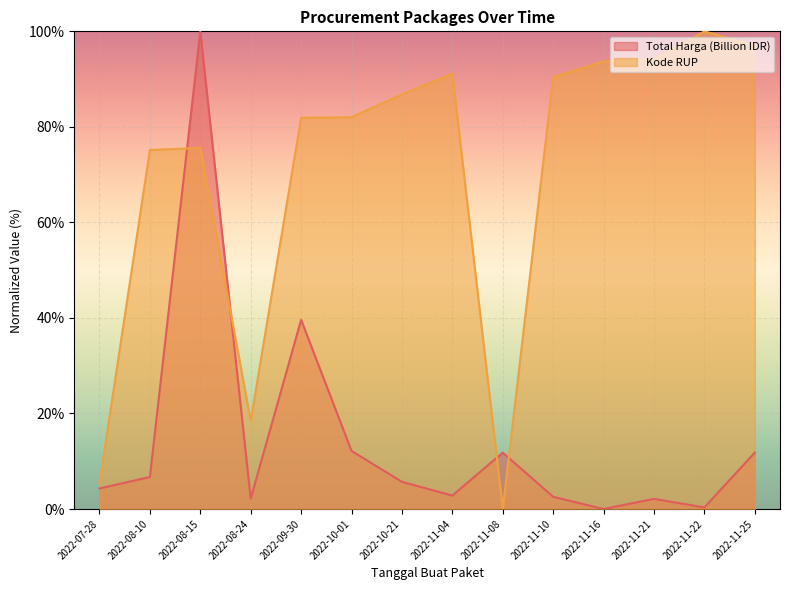

Reading right to left, list all the values displayed in this chart.

Total Harga (Billion IDR): 2022-11-25=11.8	2022-11-22=0.3	2022-11-21=2.1	2022-11-16=0.0	2022-11-10=2.6	2022-11-08=11.8	2022-11-04=2.8	2022-10-21=5.7	2022-10-01=12.2	2022-09-30=39.6	2022-08-24=2.2	2022-08-15=100.0	2022-08-10=6.7	2022-07-28=4.3
Kode RUP: 2022-11-25=97.0	2022-11-22=100.0	2022-11-21=94.1	2022-11-16=93.7	2022-11-10=90.4	2022-11-08=0.0	2022-11-04=91.1	2022-10-21=86.8	2022-10-01=82.0	2022-09-30=81.9	2022-08-24=18.5	2022-08-15=75.6	2022-08-10=75.2	2022-07-28=5.4